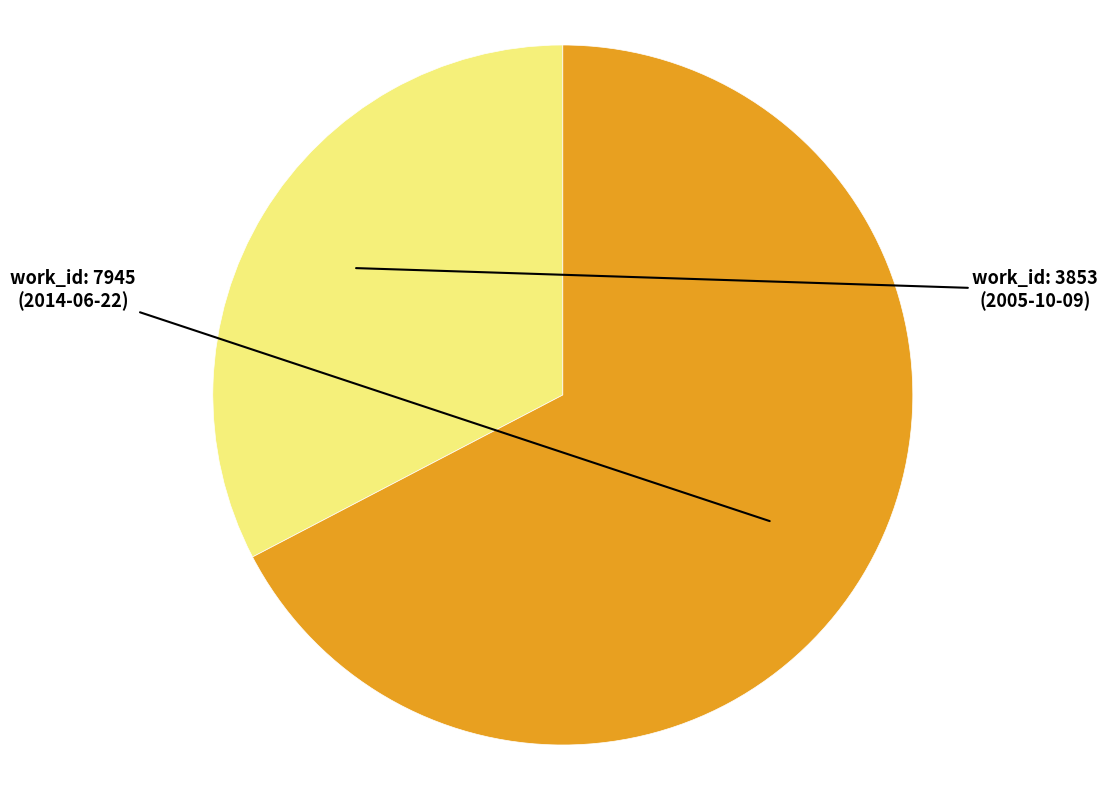

Is there any slice that represents more than half of the pie?

Yes